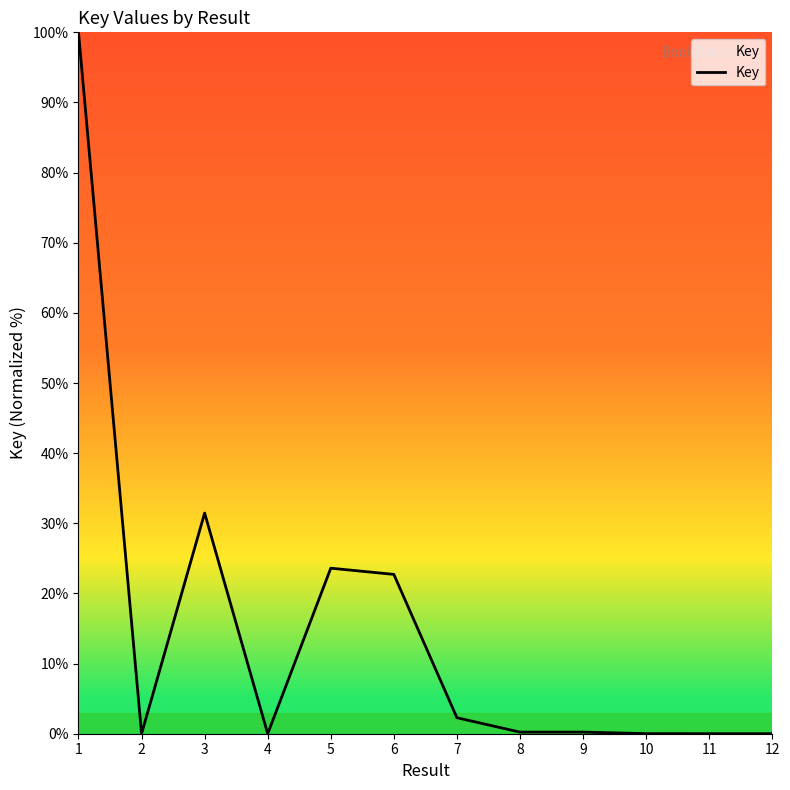

What value does the data have at 7?

2.3